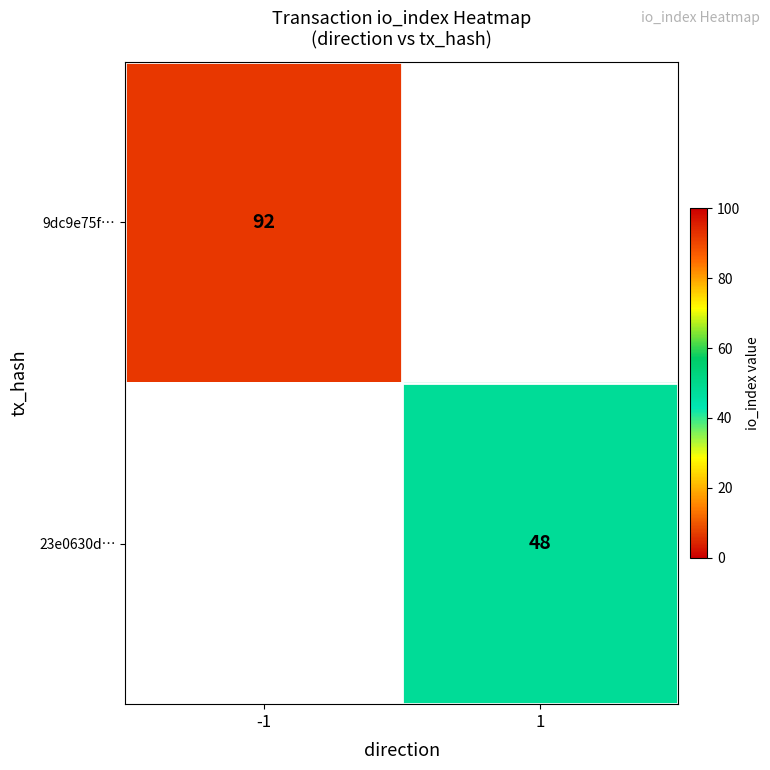

True or false: 9dc9e75f… has a value of 28 at -1.

False